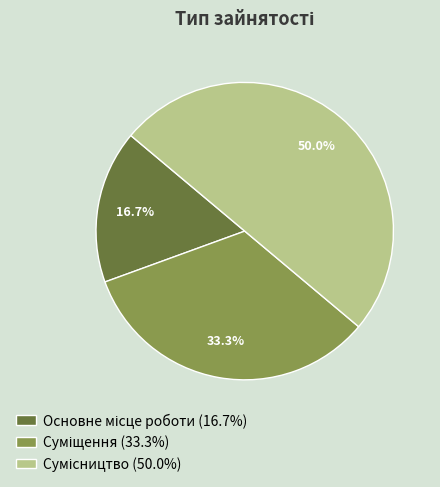

What is the largest slice in the pie chart?

Сумісництво